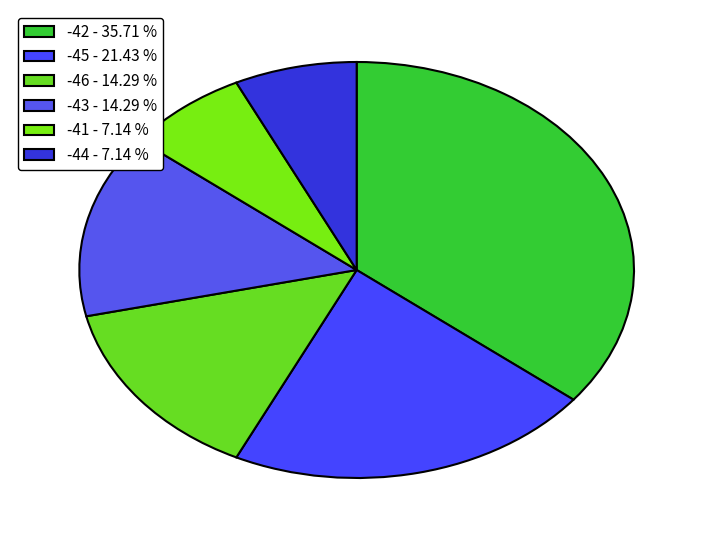

Which category has the biggest portion of the pie?

-42 - 35.71 %